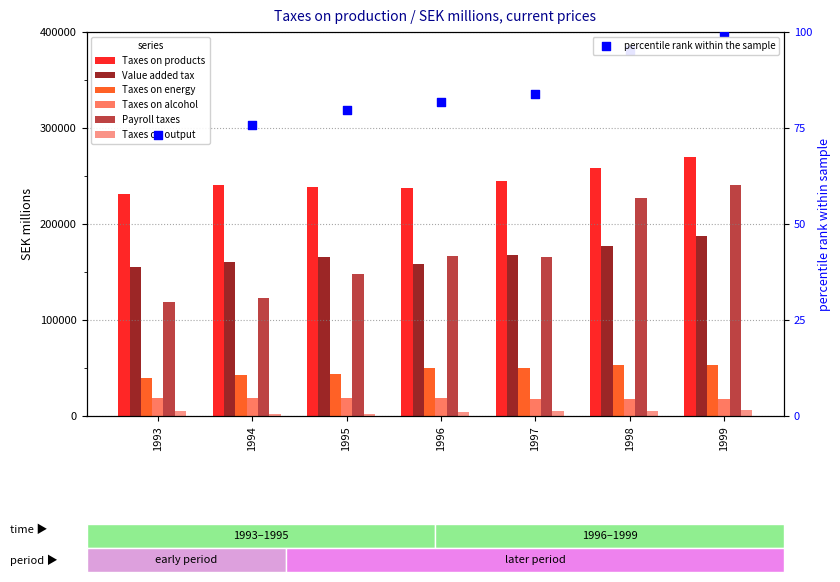

Which series has the widest spread of Y values?

Payroll taxes